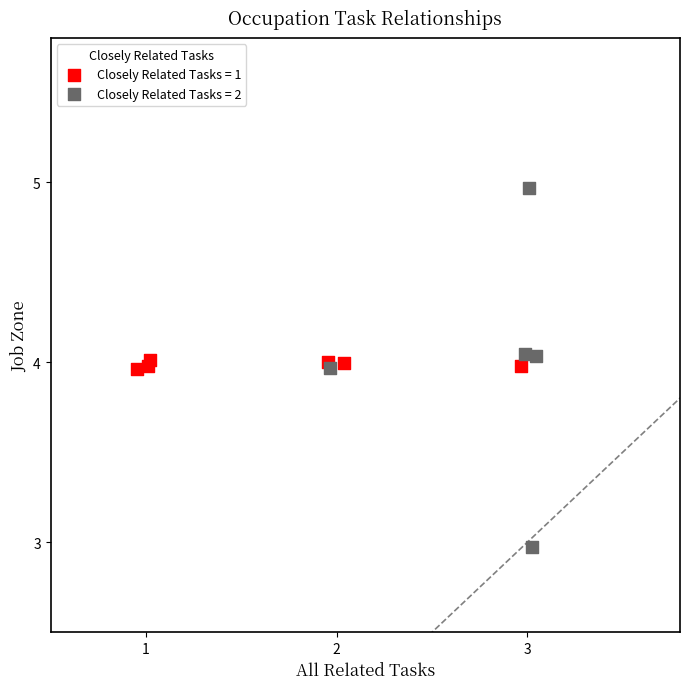

Which series has the widest spread of Y values?

Closely Related Tasks = 2